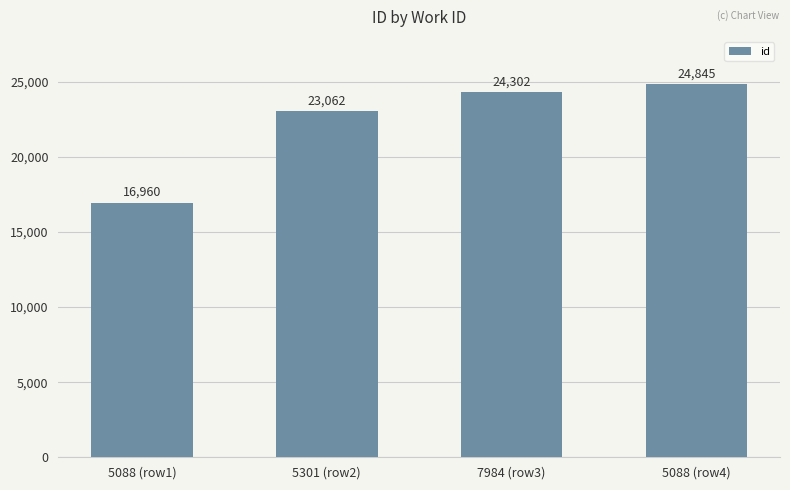

Where is the data nearest to the value 20902?

5301 (row2)